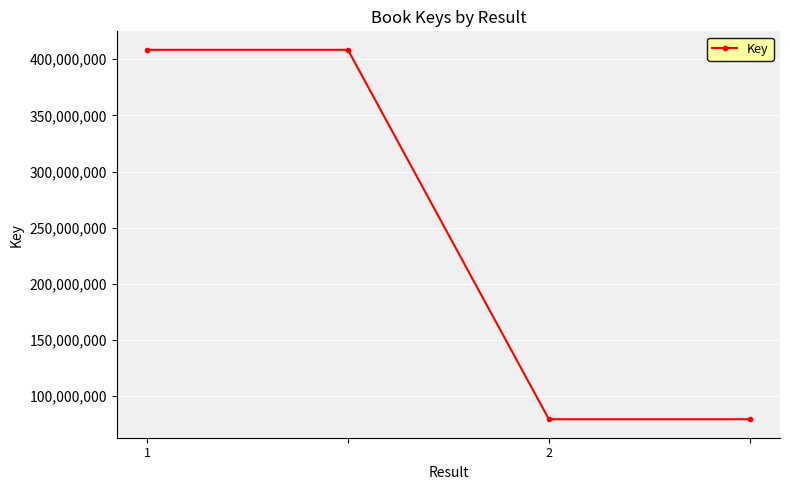

What is the value of the 2nd point from the left?

408389023